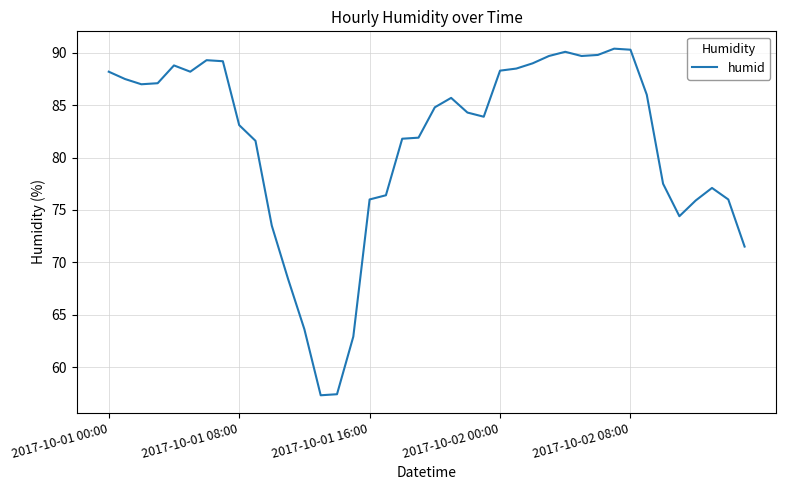

What is the maximum value shown in the chart?

90.4